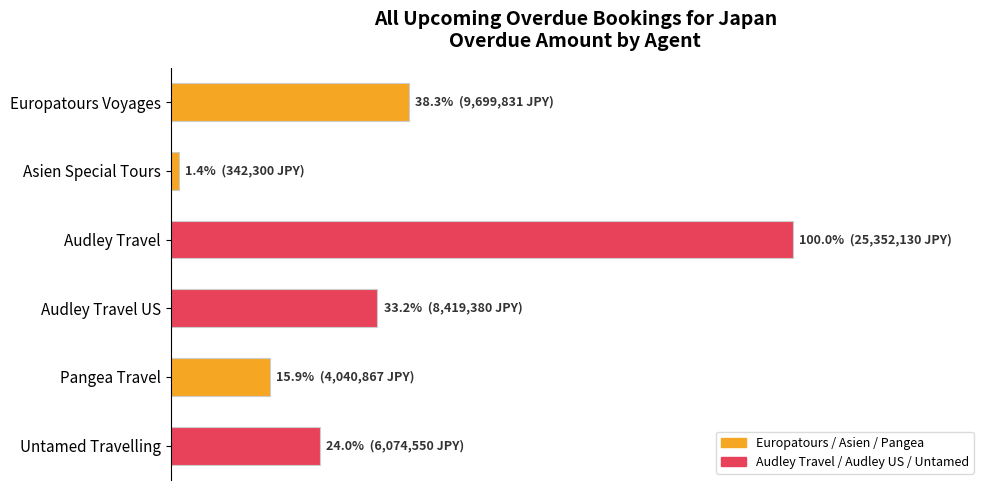

At which category does the chart reach its minimum across all series?

Asien Special Tours